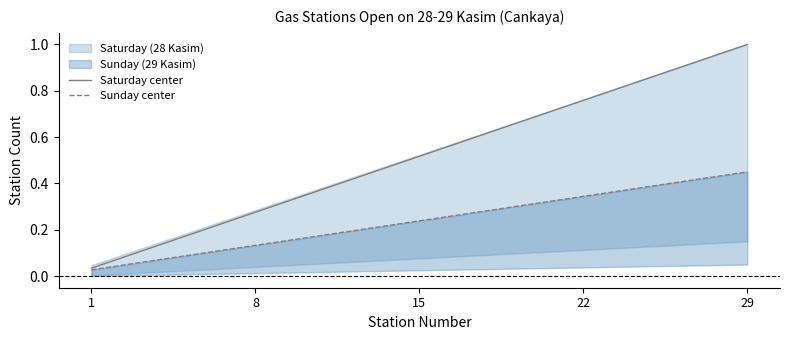

True or false: Saturday center has a value of 0.4 at 8.

False